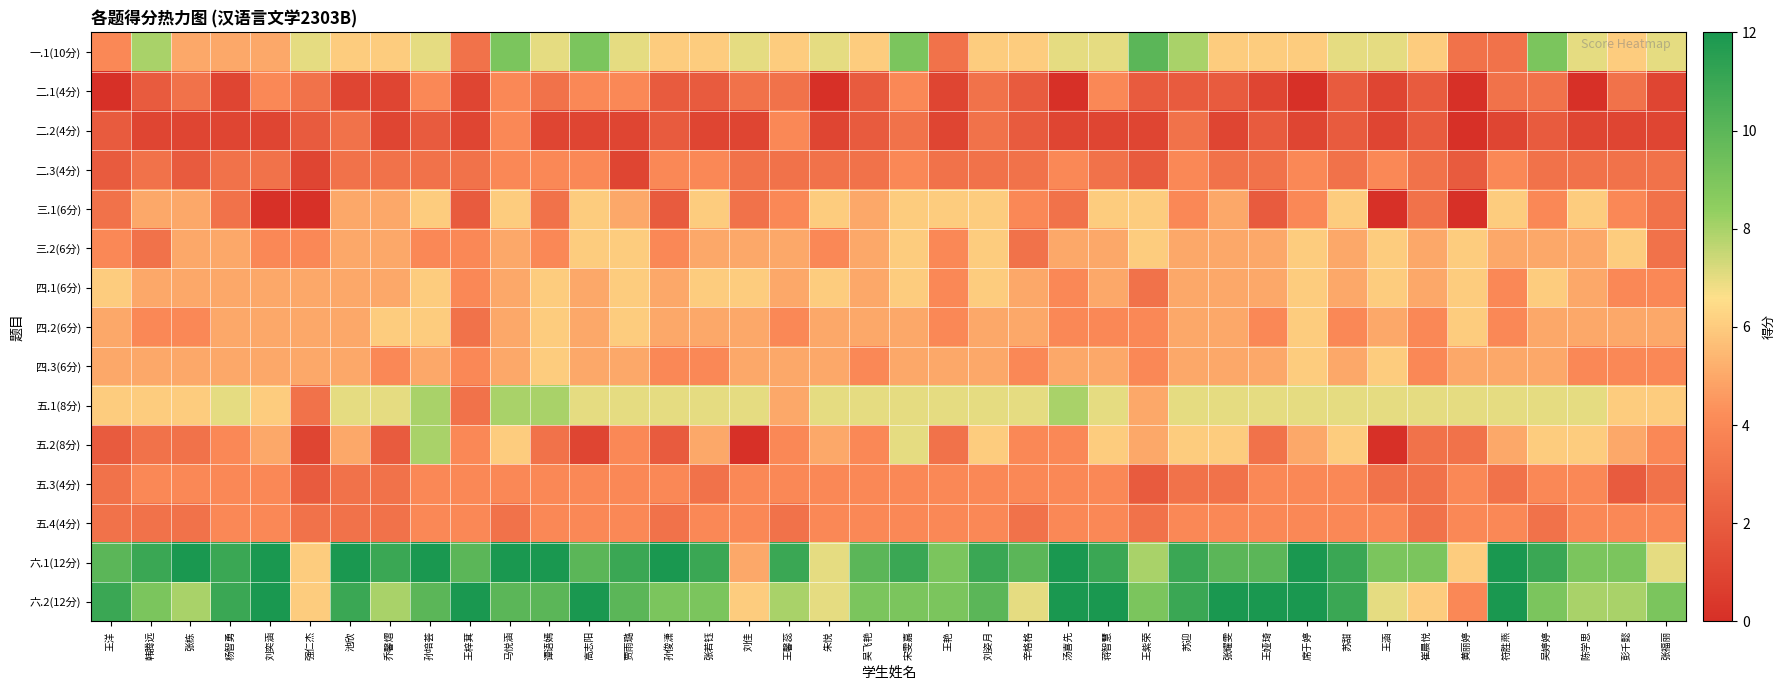

Which series changed the most between 高志阳 and 蒋智慧?

五.2(8分)